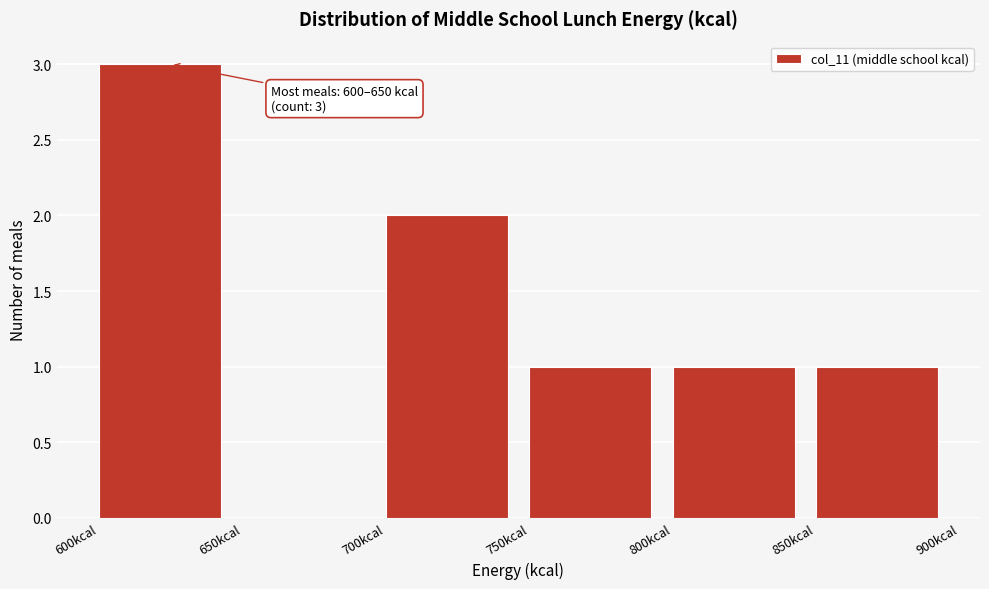

Over which range of the x-axis is the bar tallest?

600 to 650